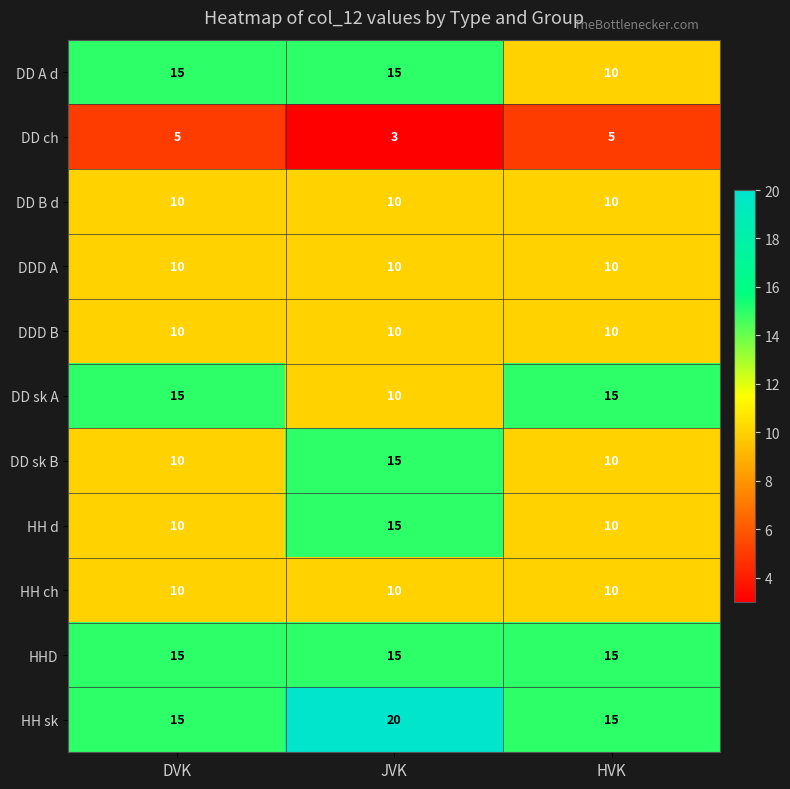

What is the spread (max minus min) of values at JVK?

17